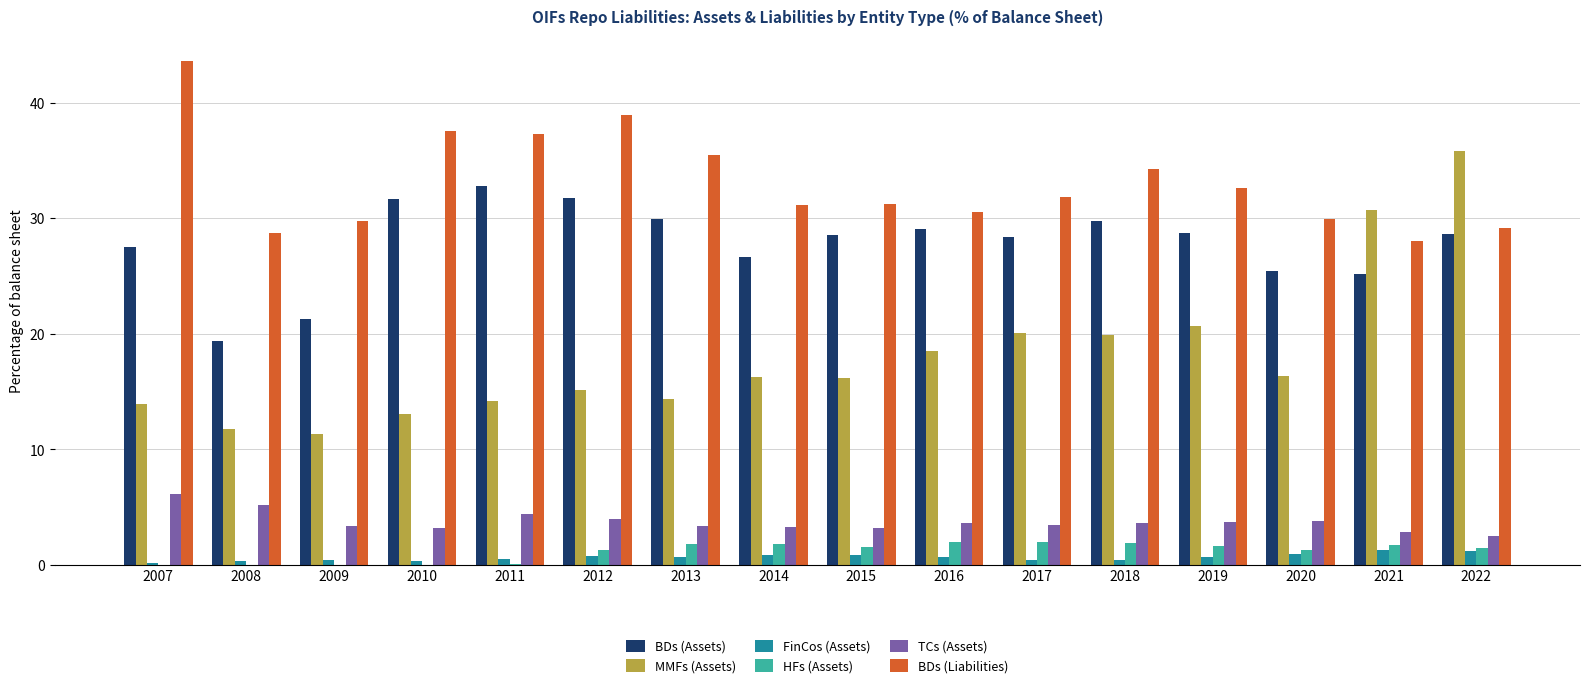

What are all the series names shown in the legend?

BDs (Assets), MMFs (Assets), FinCos (Assets), HFs (Assets), TCs (Assets), BDs (Liabilities)